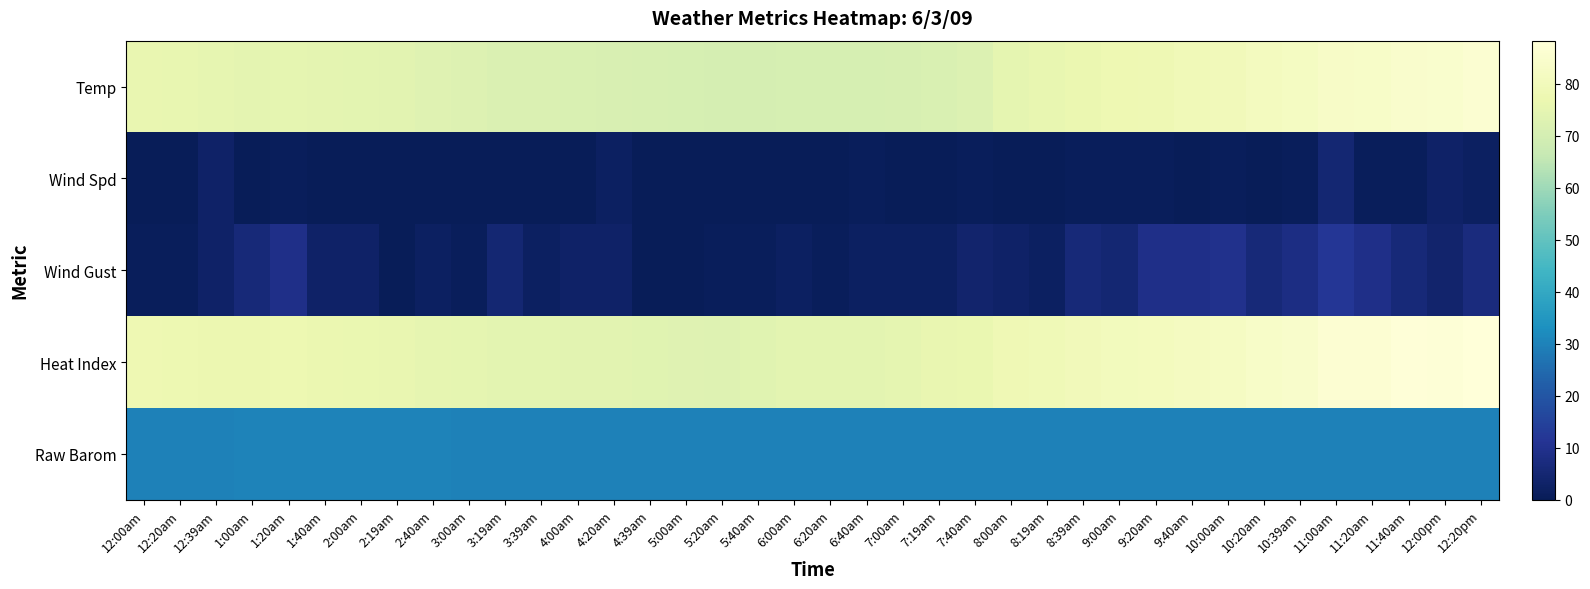

At how many categories does at least one series exceed 30?

38